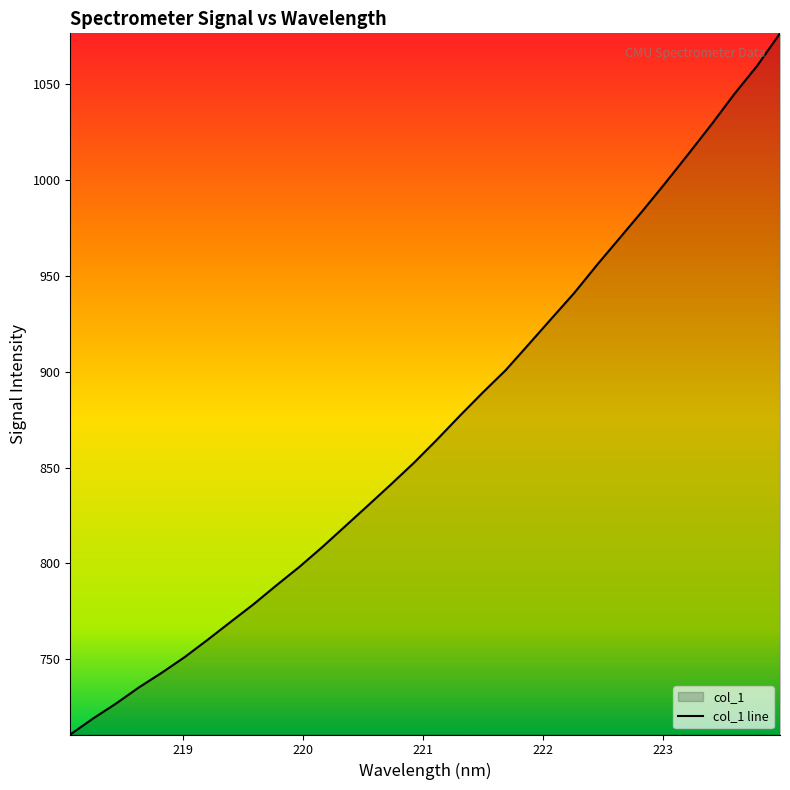

How many lines are shown in the chart?

1